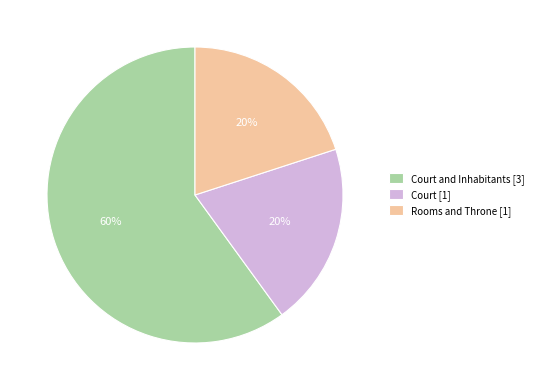

The Court [1] slice represents 20% of the pie. True or false?

True